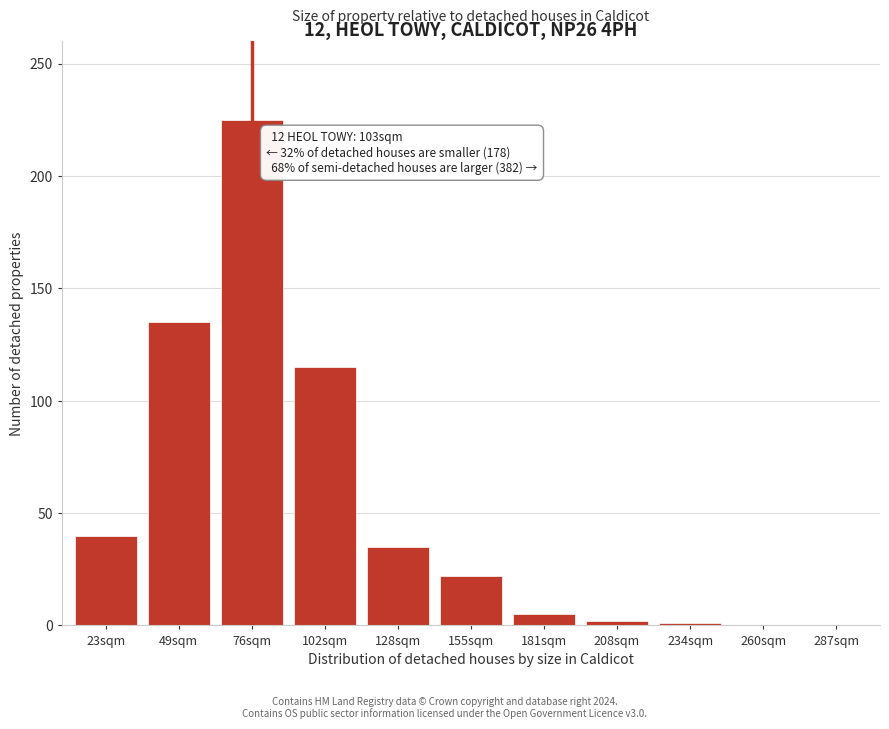

At which category does the chart reach its peak across all series?

76sqm